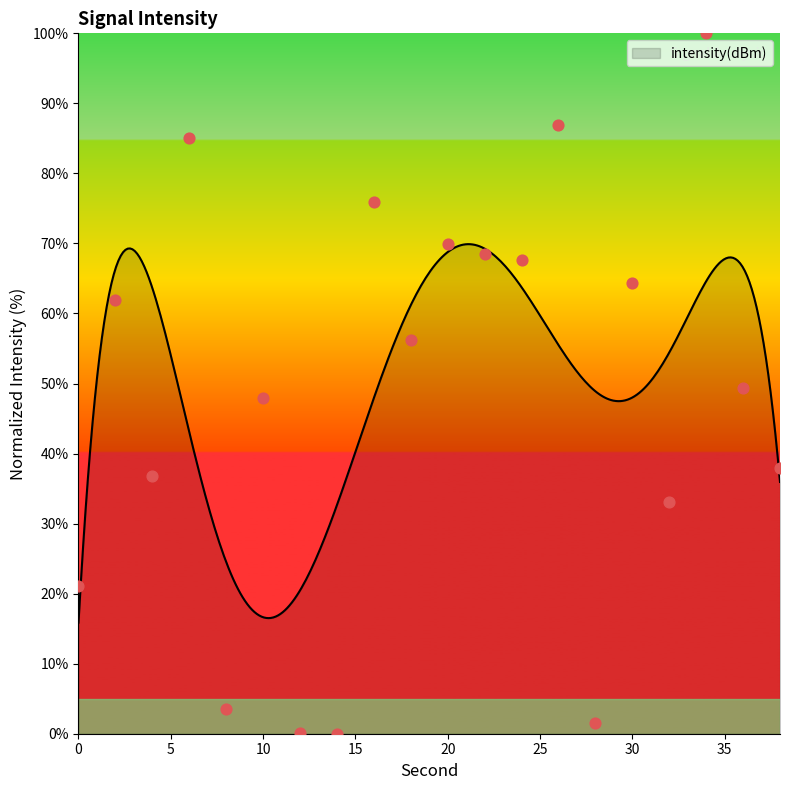

What is the change in value from 8 to 24?

+64.1